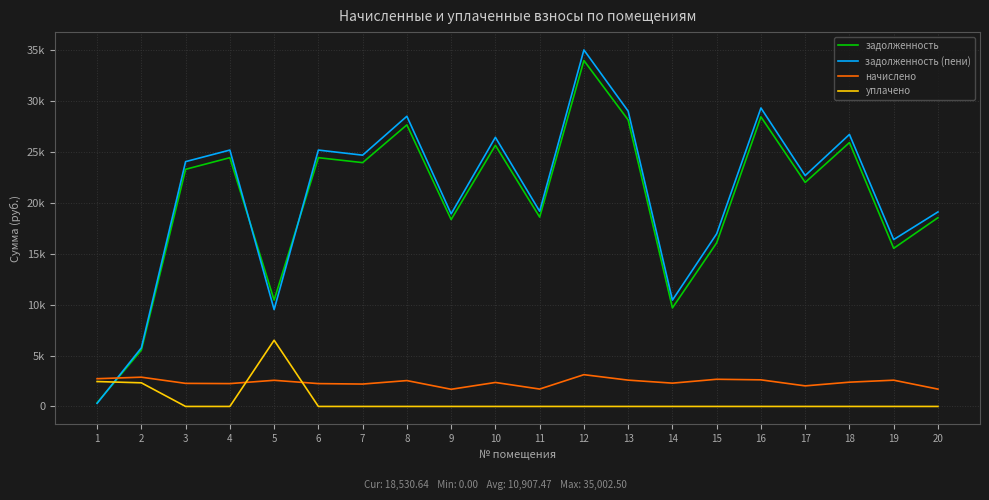

List the series in order of their peak value, highest first.

задолженность (пени), задолженность, уплачено, начислено